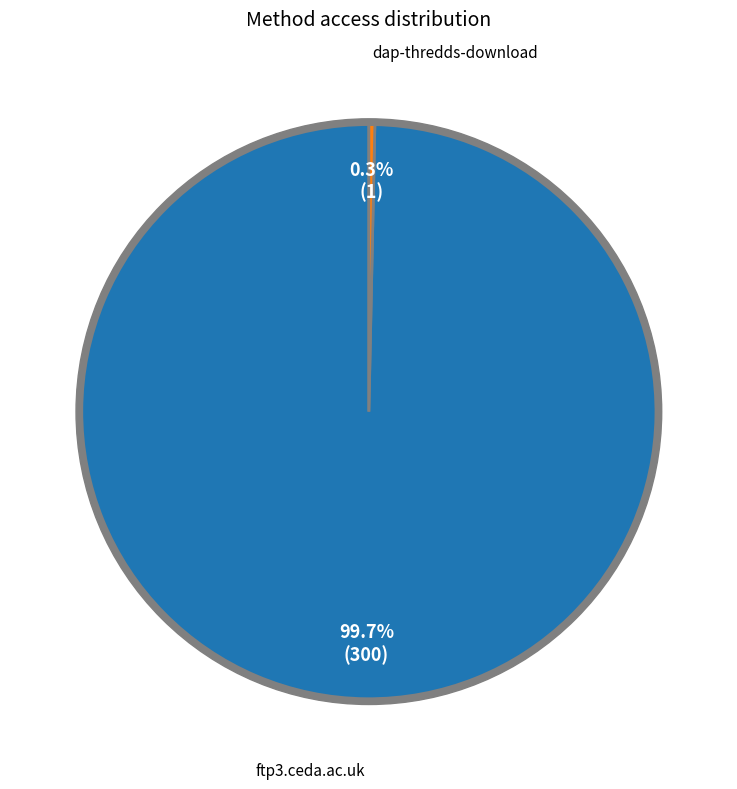

Do dap-thredds-download and ftp3.ceda.ac.uk together represent more than half of the pie?

Yes